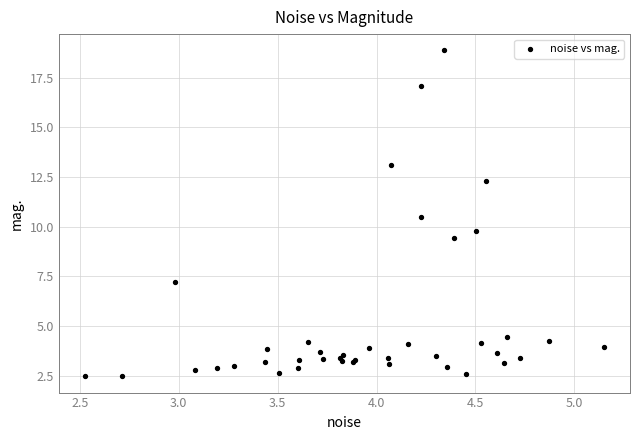

What Y value in the scatter plot is closest to 10?

9.8